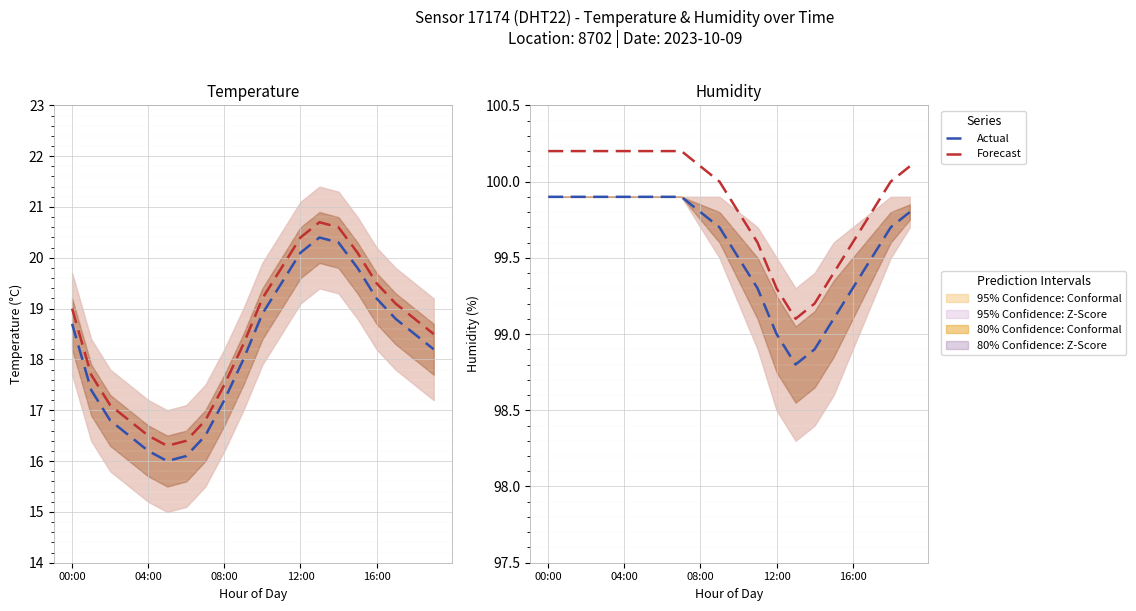

Where is the first local minimum for Actual?

13